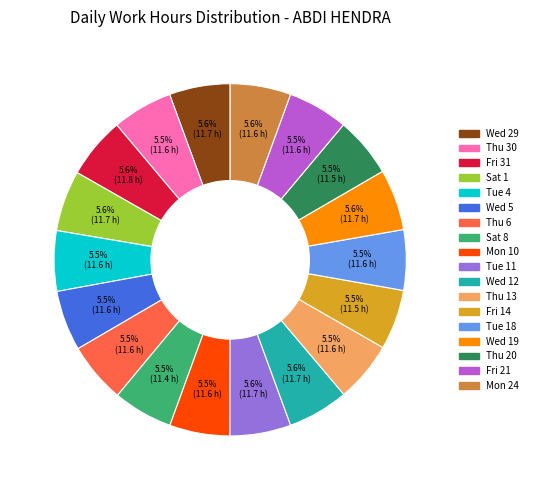

To the nearest percent, what is the combined percentage of Wed 12 and Sat 8?

11%